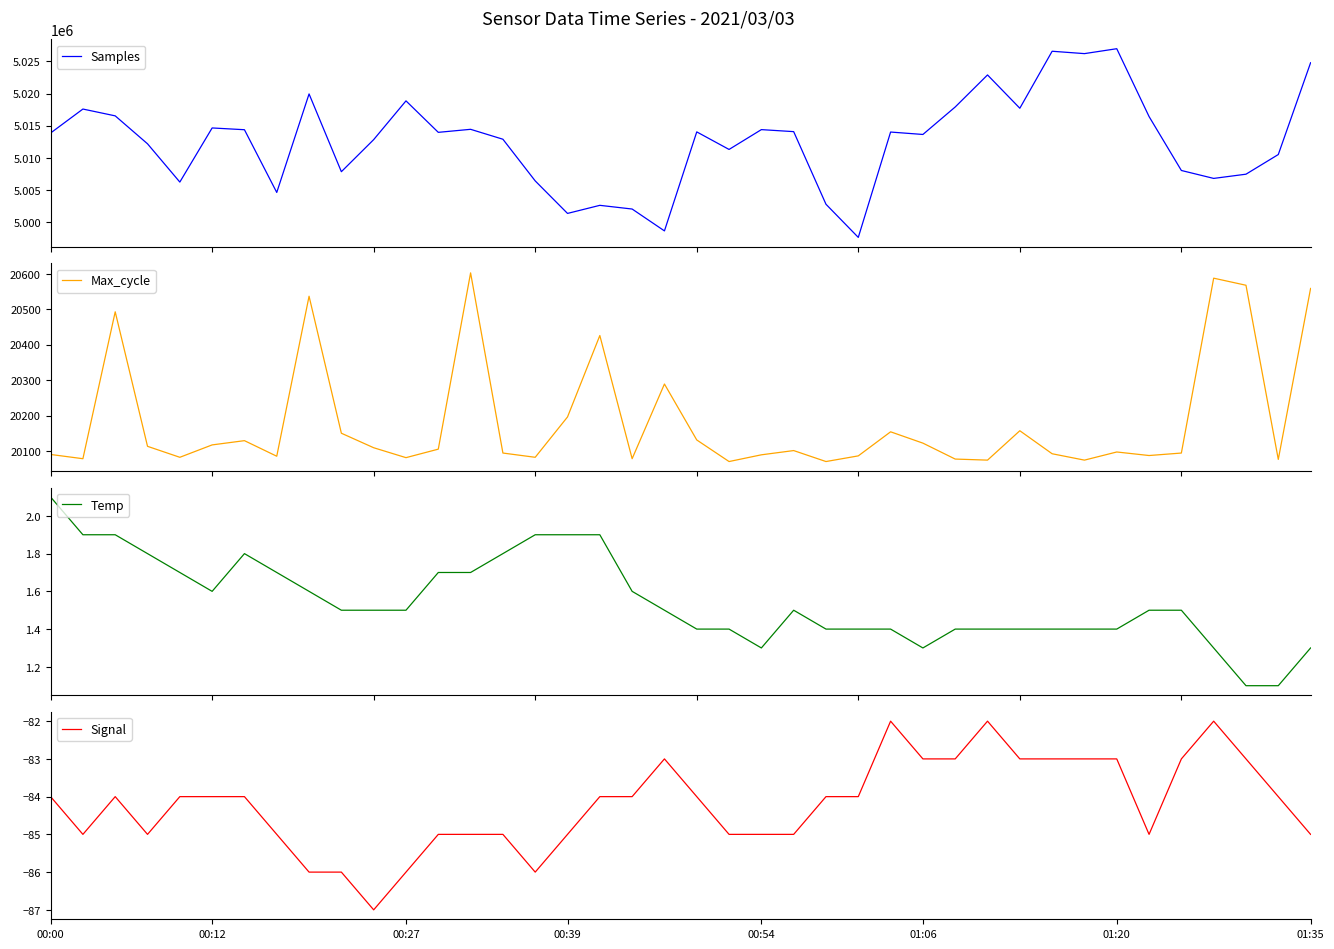

True or false: Max_cycle and Samples cross at least once.

False